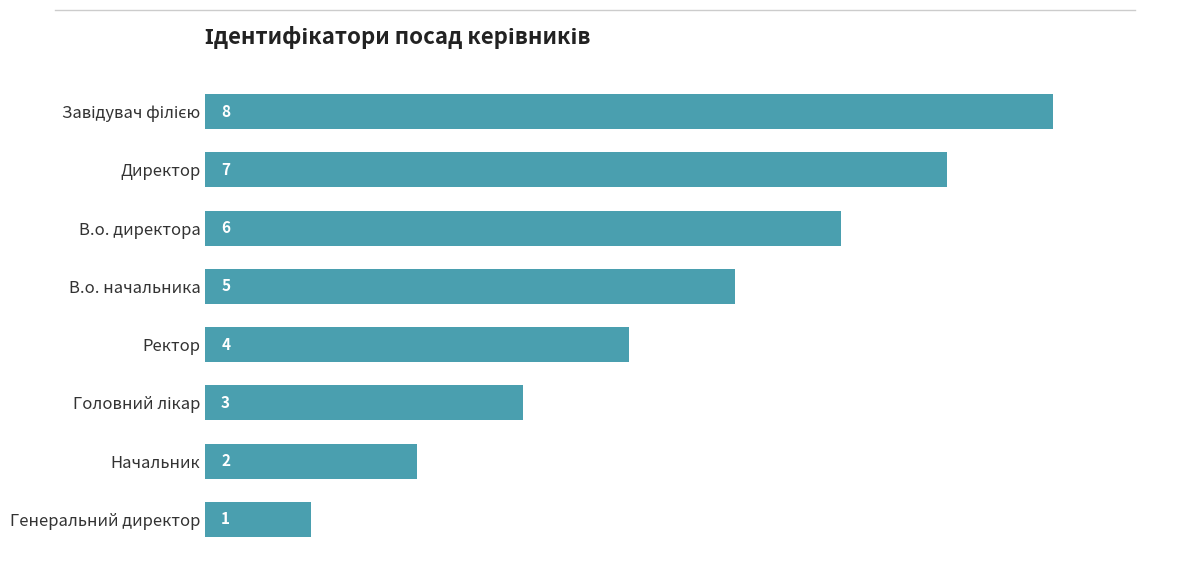

What is the sum of all values?

36